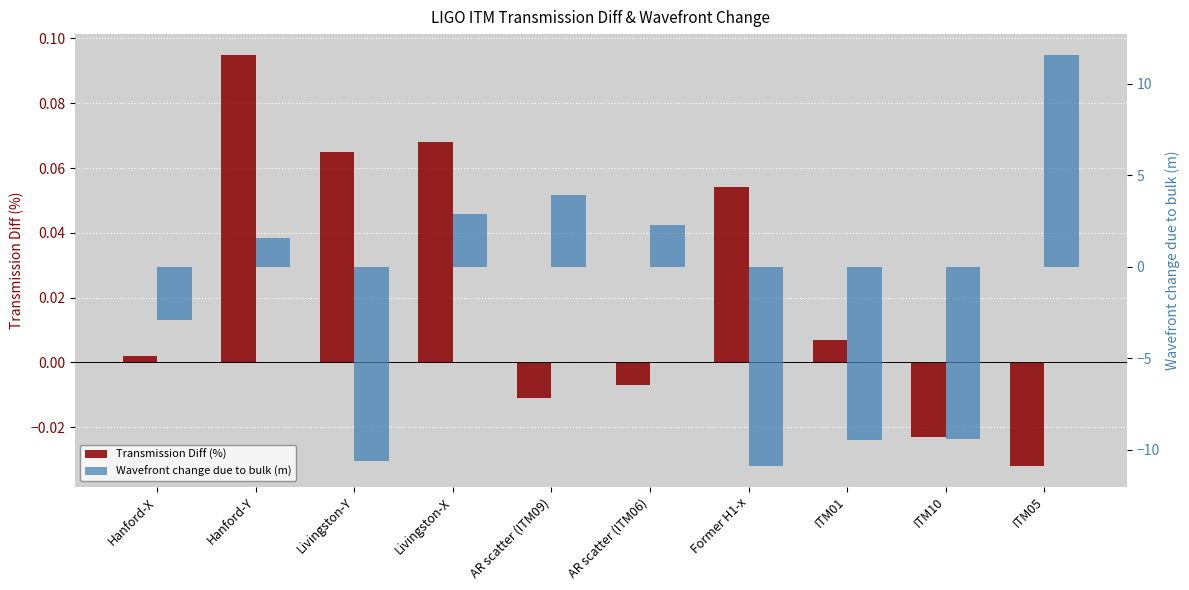

Rank the series by their average value, from lowest to highest.

Wavefront change due to bulk (m), Transmission Diff (%)